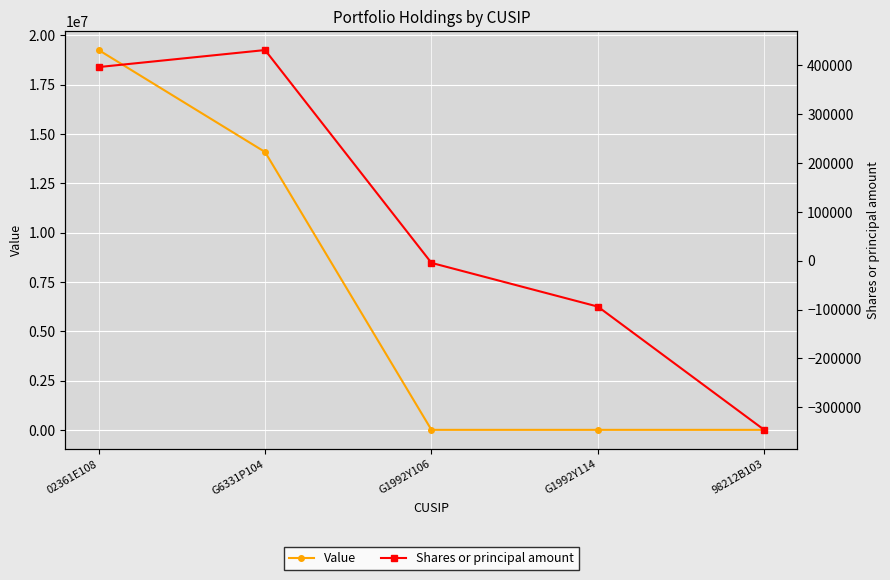

Which has a higher value, 02361E108 or 98212B103?

02361E108